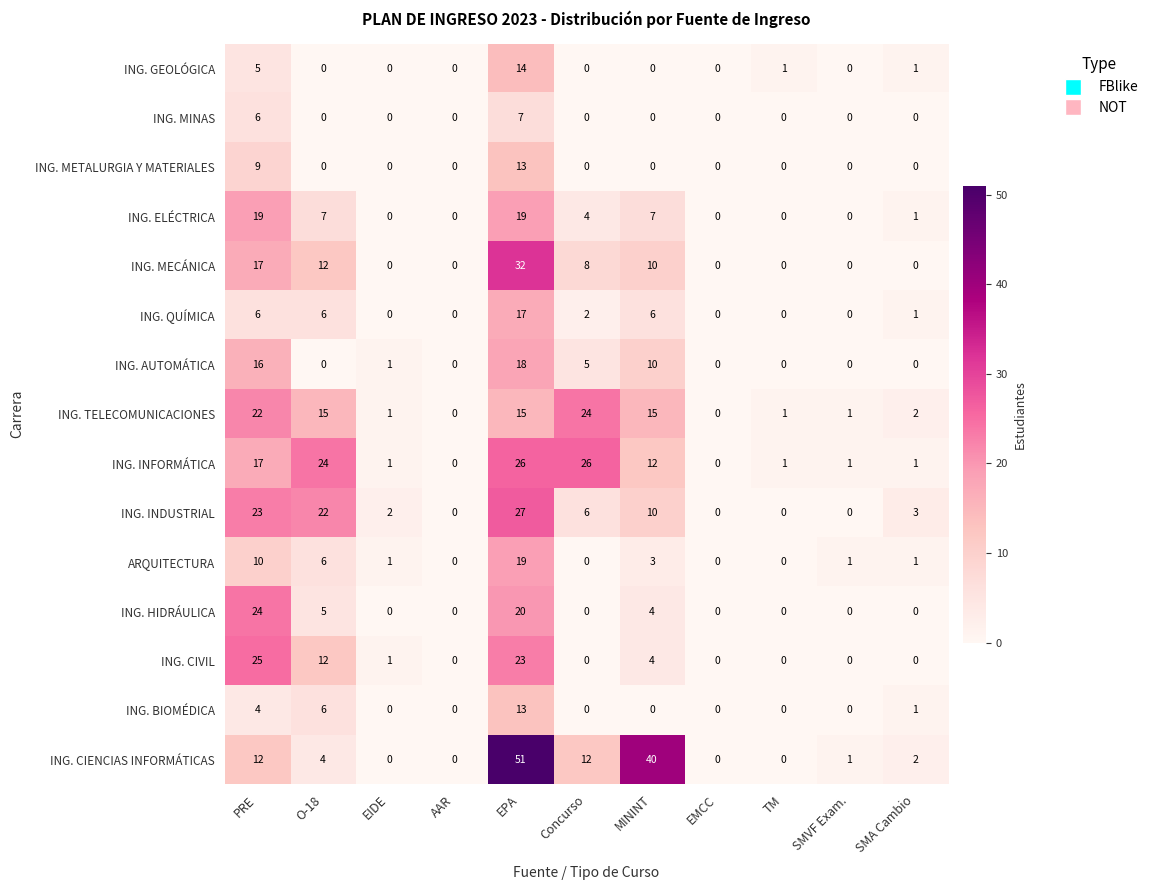

What is the total value across all series at PRE?

215